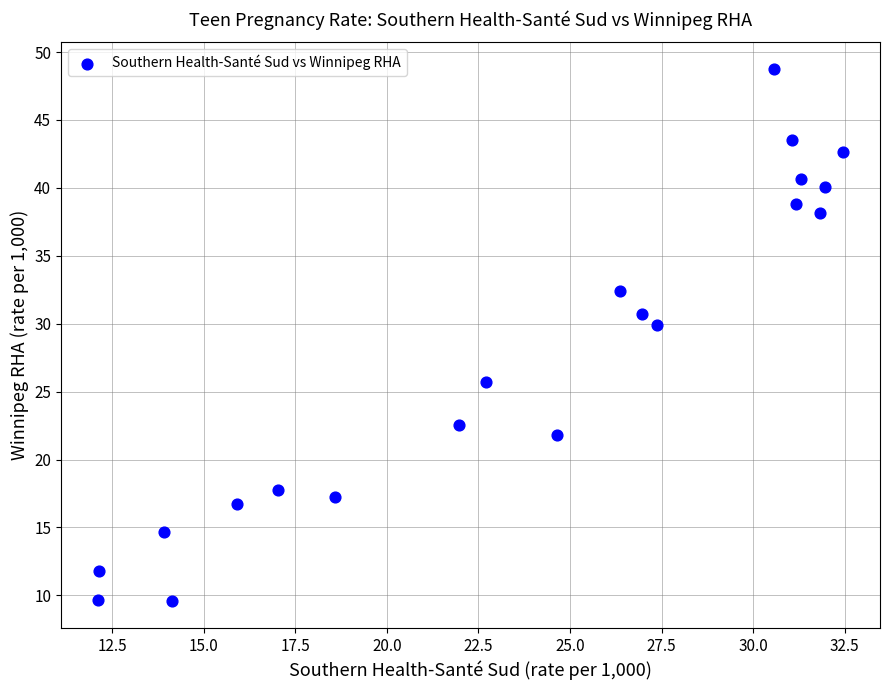

What Y value in the scatter plot is closest to 29?

29.9